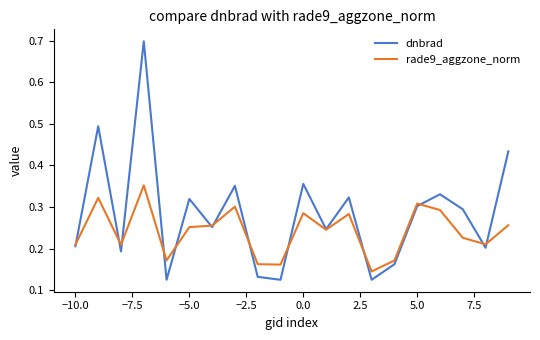

Which series has the largest range (max minus min)?

dnbrad